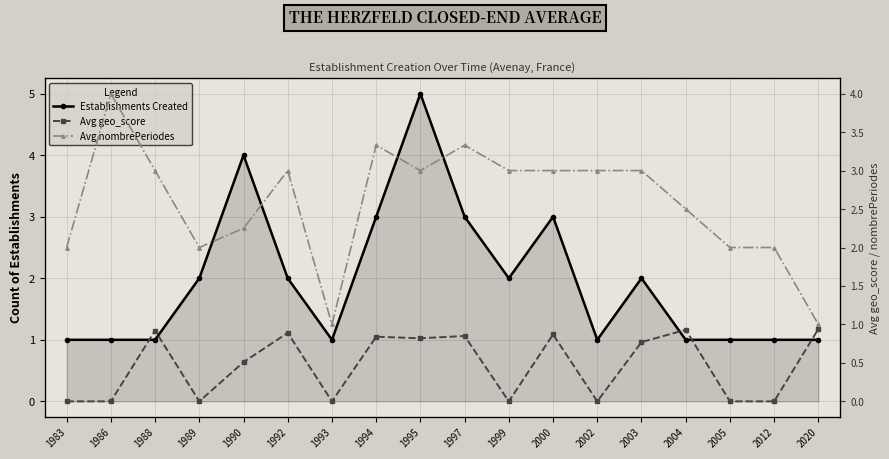

True or false: Establishments Created and Avg geo_score cross at least once.

False